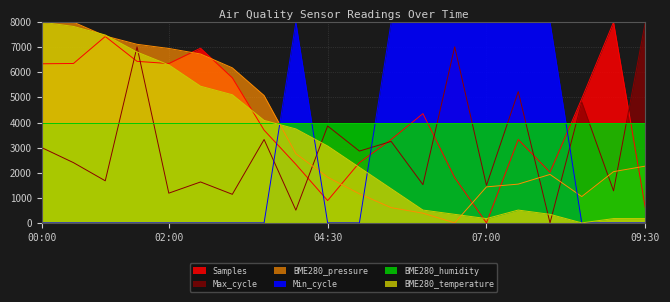

True or false: BME280_temperature and Max_cycle cross at least once.

True